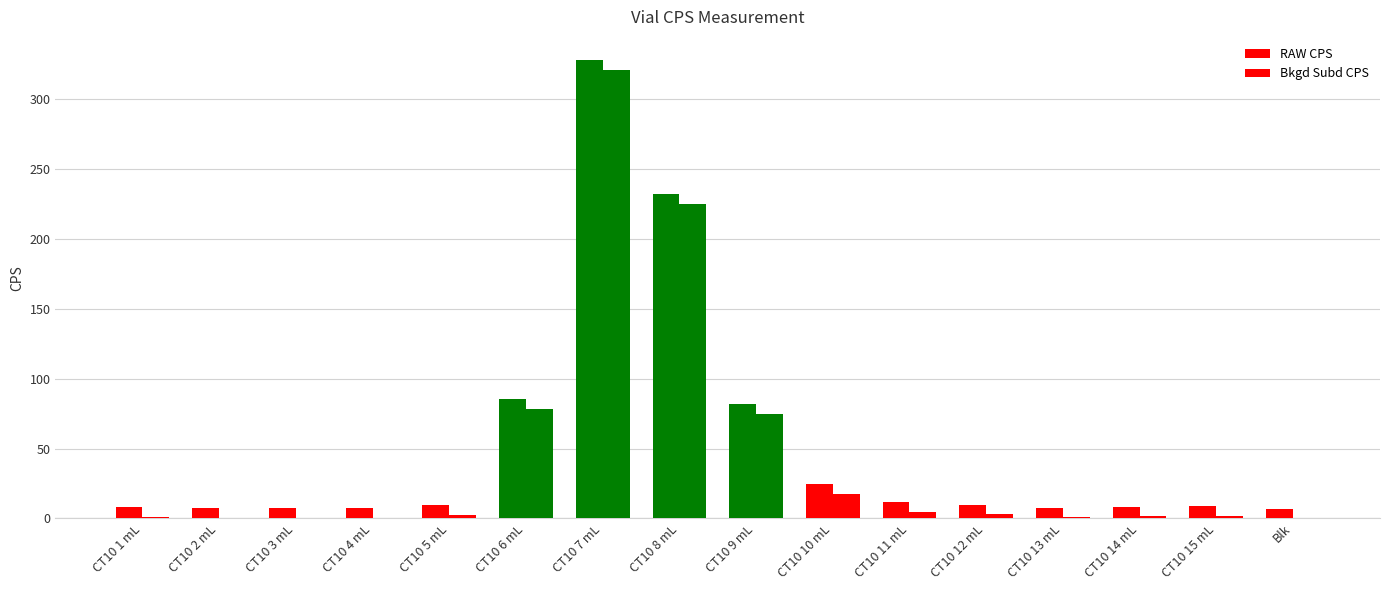

How many groups of bars are there?

16